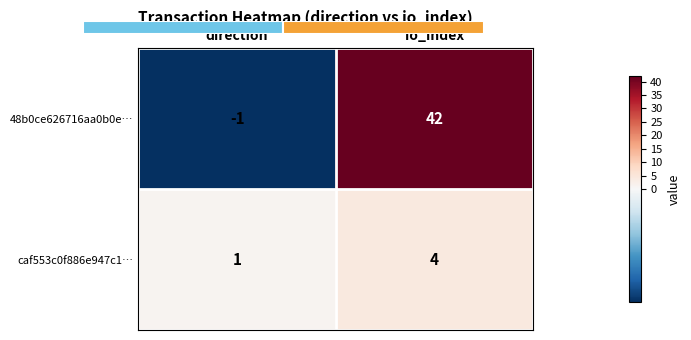

What value does the 48b0ce626716aa0b0e… series have at io_index, to the nearest 10?

40